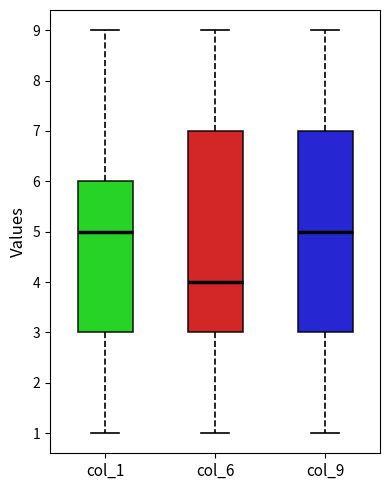

Where is the lower edge of the box for col_6 on the y-axis? The values are not printed on the chart, so give them approximately, as read against the axis.

3